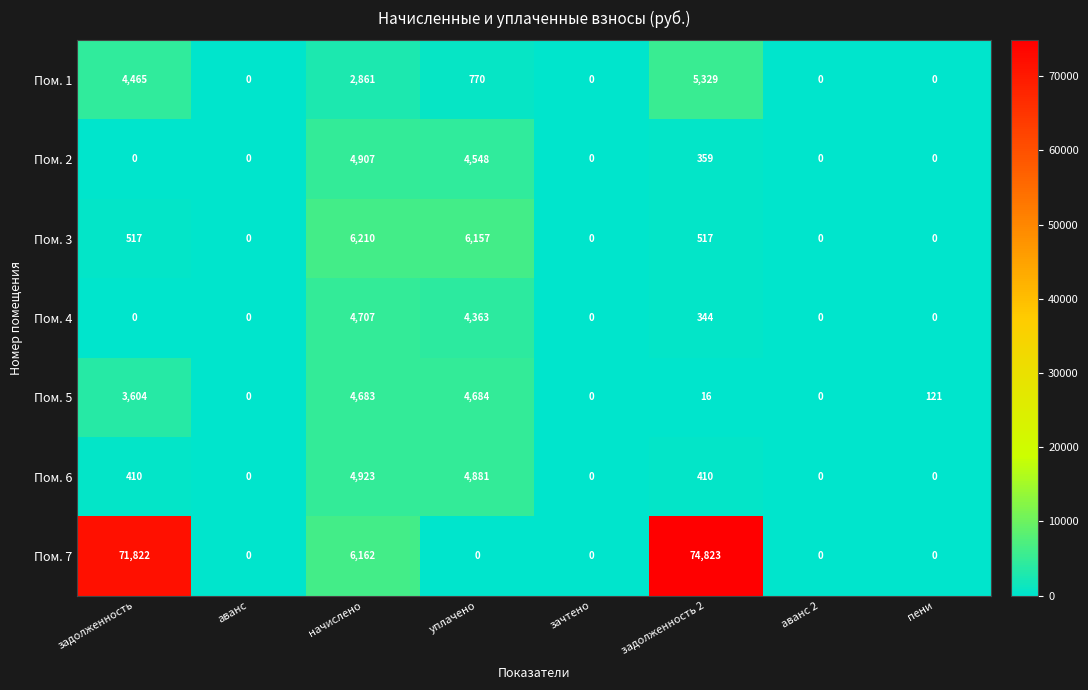

How many data points does each series have?

8